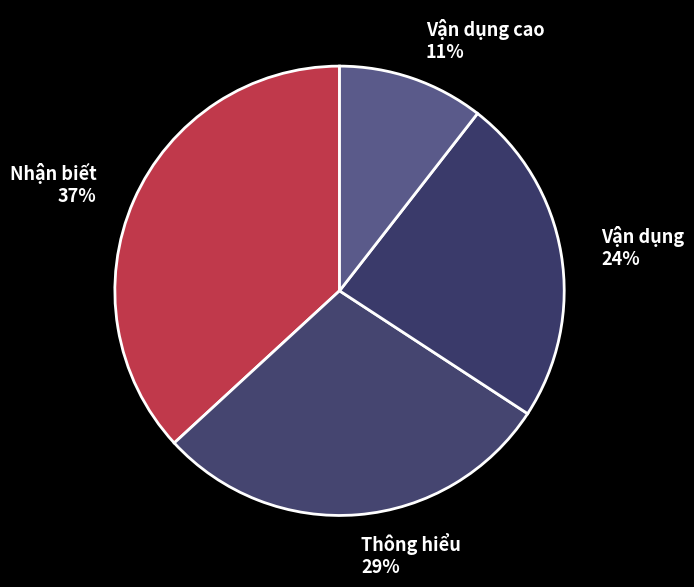

Do Nhận biết and Thông hiểu together represent more than half of the pie?

Yes